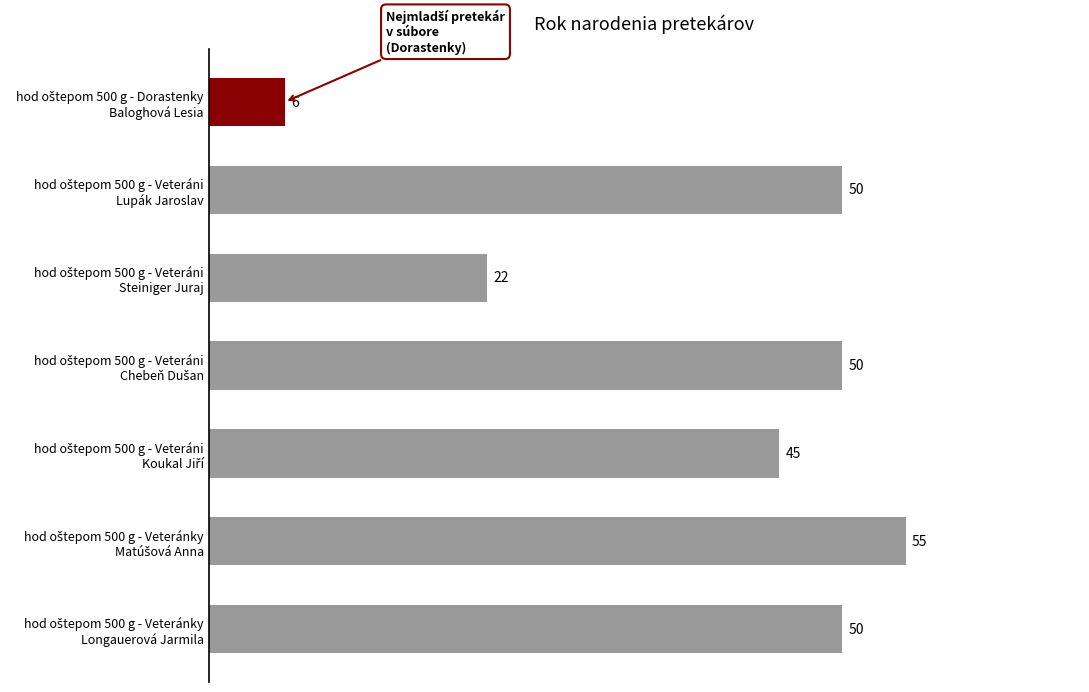

What is the maximum value shown in the chart?

55